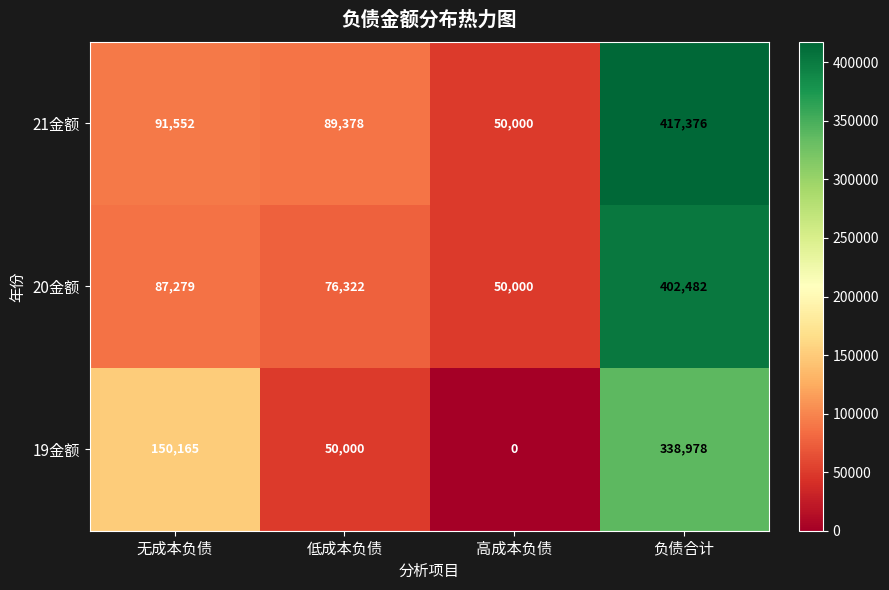

What is the maximum value for 20金额?

402482